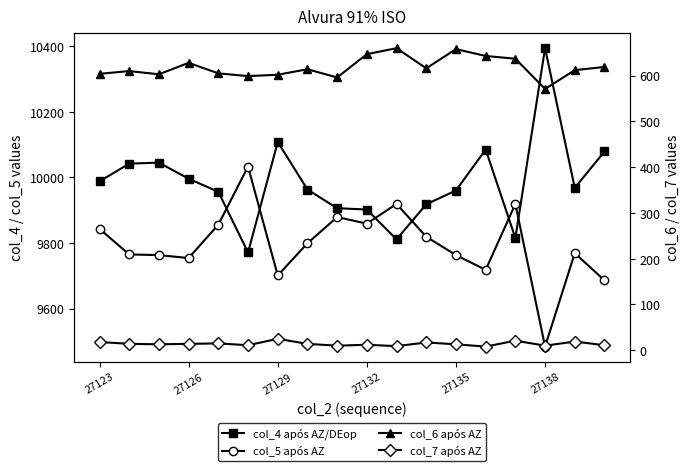

What is the maximum value for col_4 após AZ/DEop?

10394